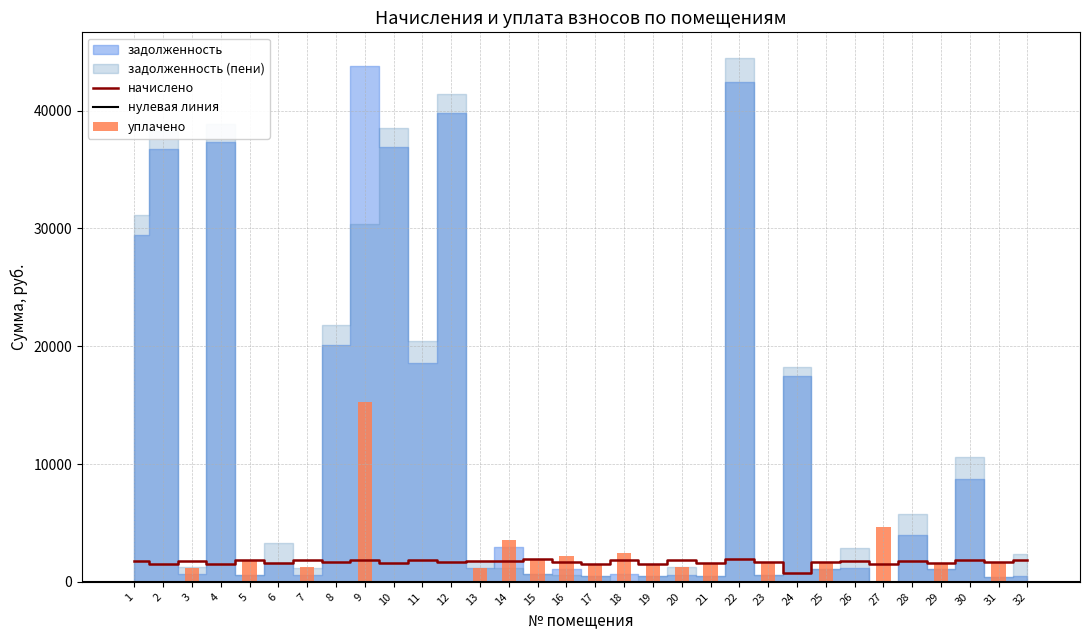

Is the value of начислено at 2 greater than the value of уплачено at 30?

Yes